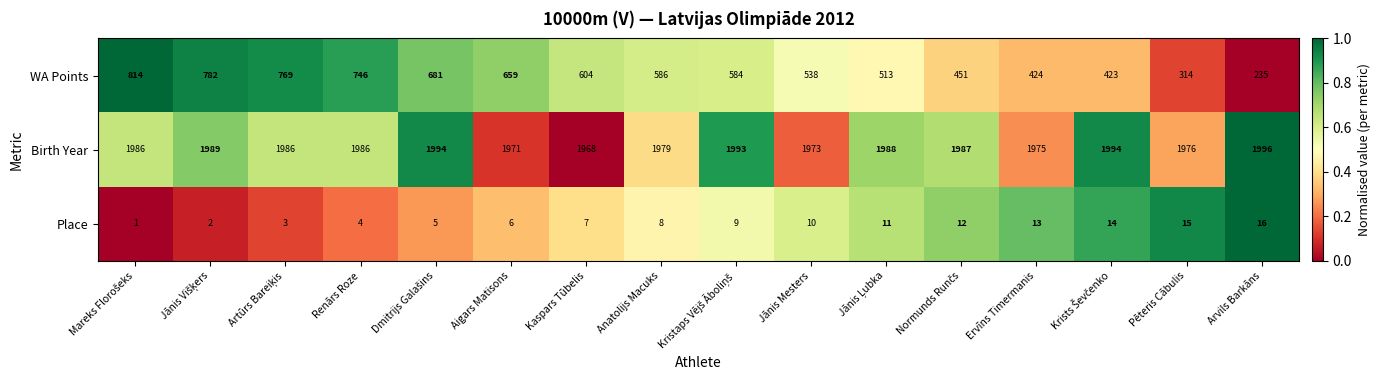

Which label corresponds to the largest value in the chart?

Arvils Barkāns